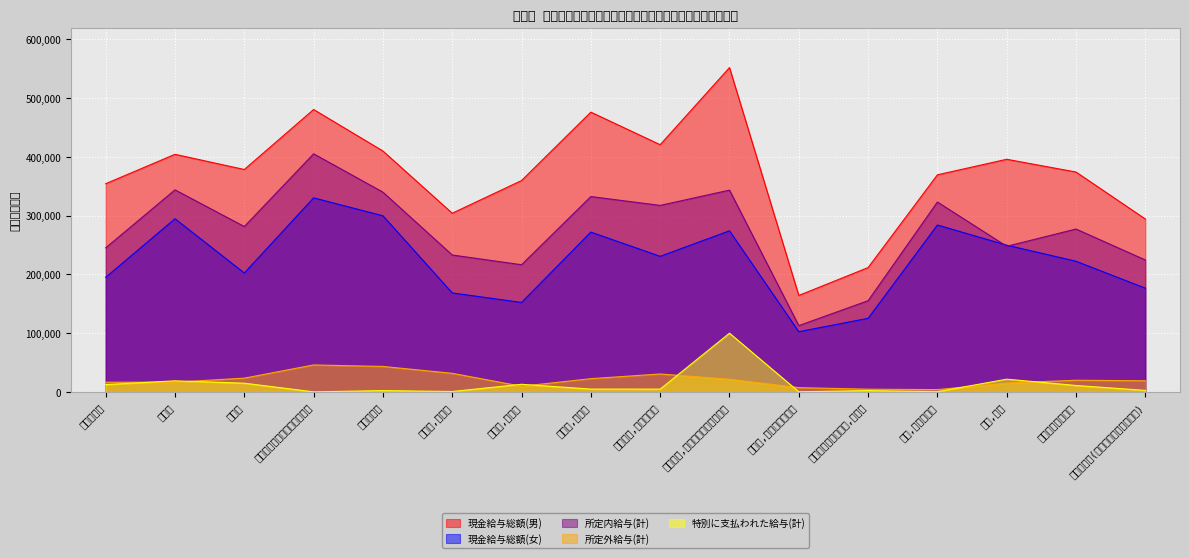

Which series has the largest total across all categories?

現金給与総額(男)